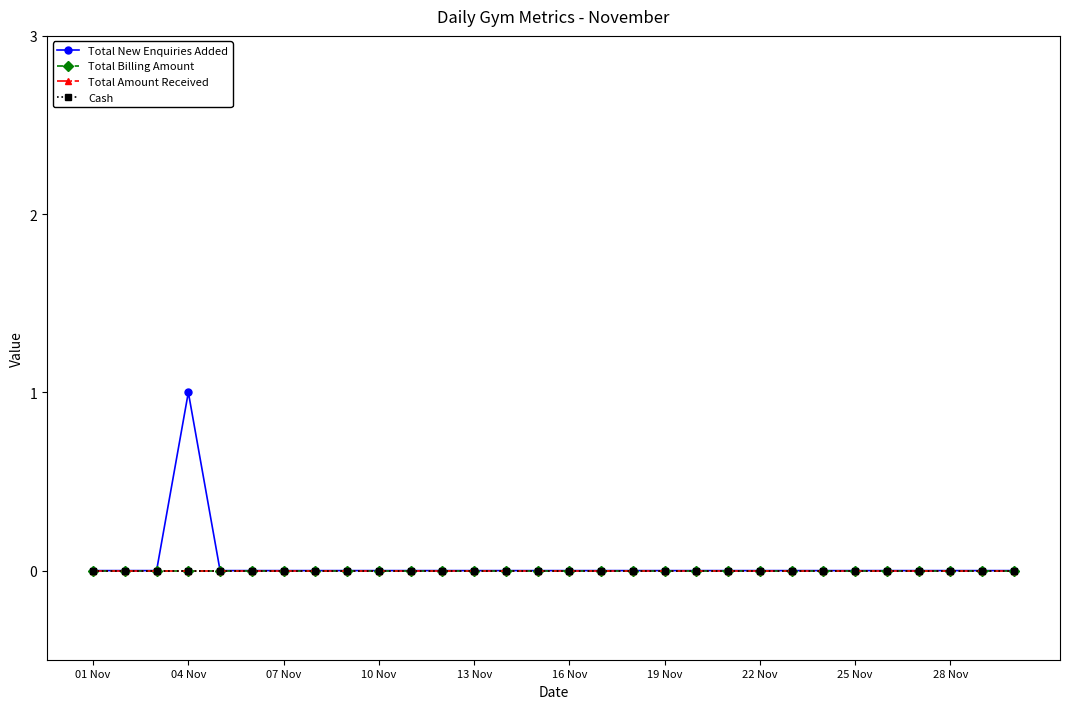

Is this an area chart (filled region under the line)?

No